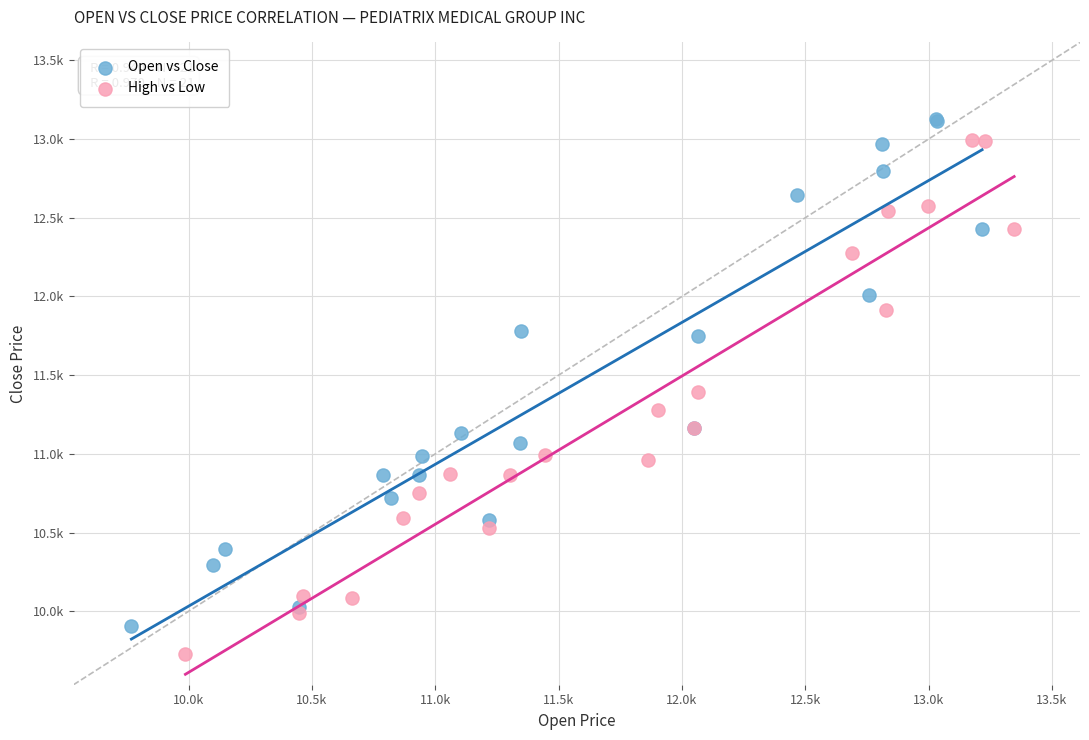

Which series reaches the maximum Y coordinate?

Open vs Close